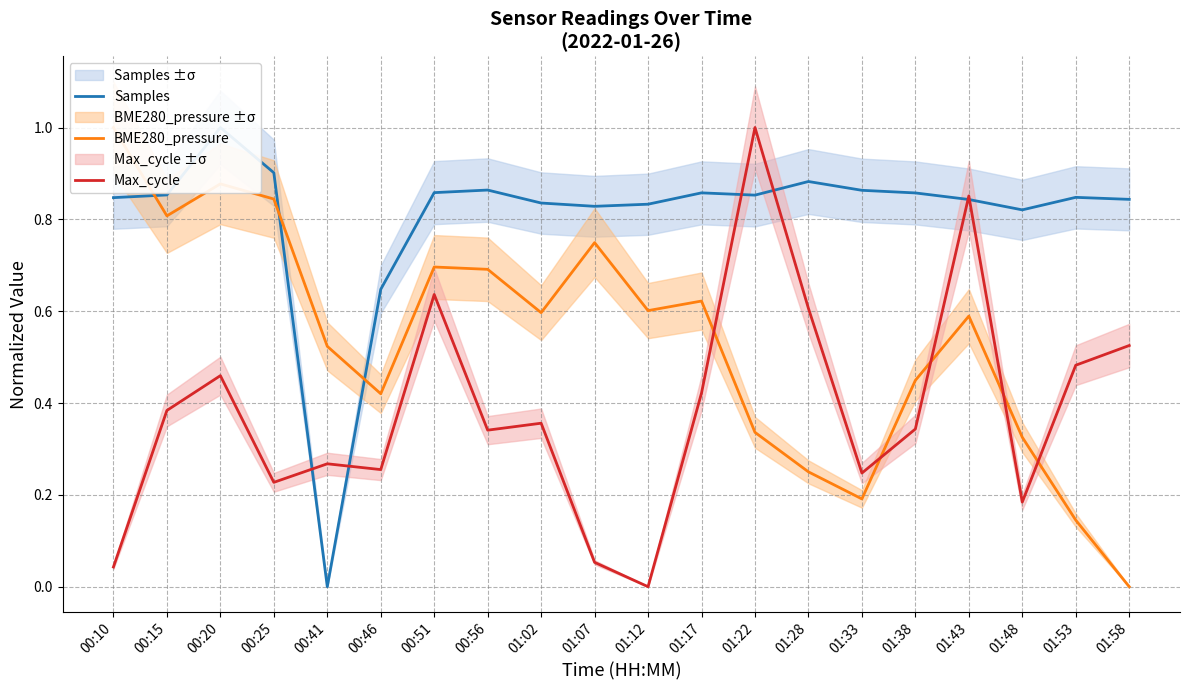

The Samples series shows 0.8 at 01:58. True or false?

True